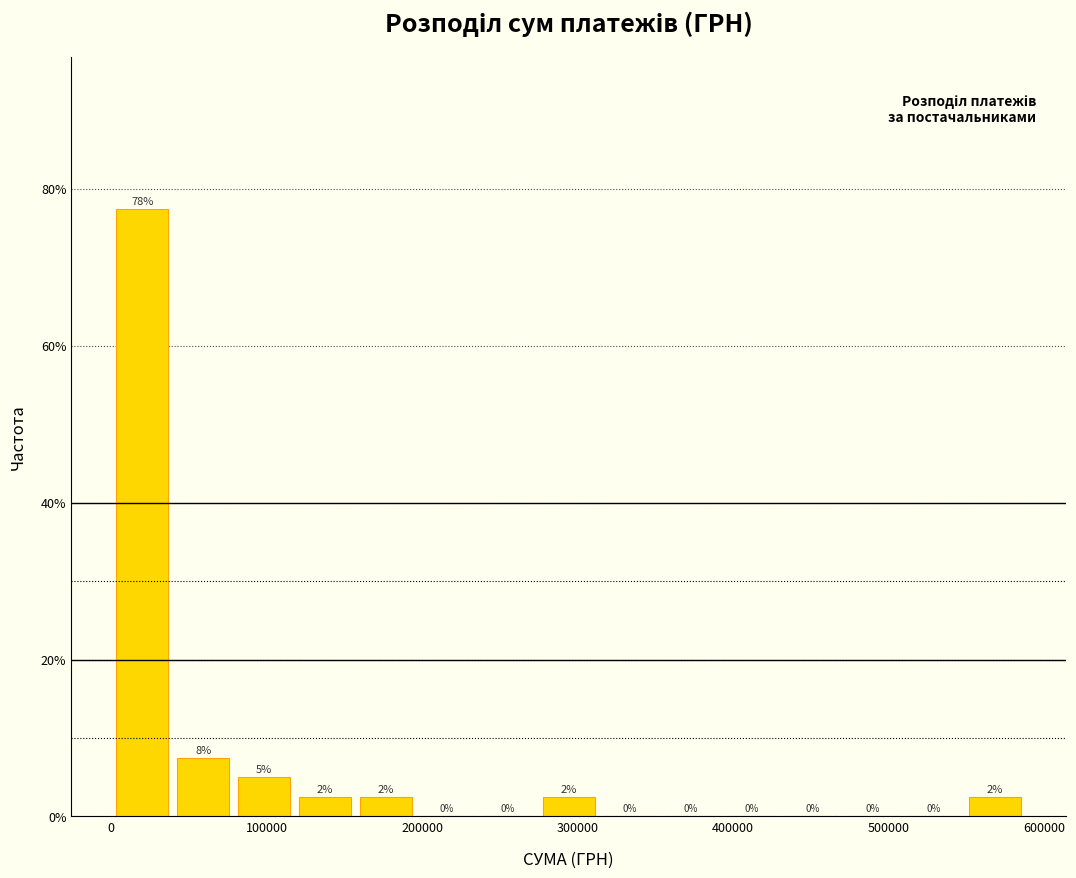

Read against the x-axis, roughly where is the centre of the tallest bar?

20000